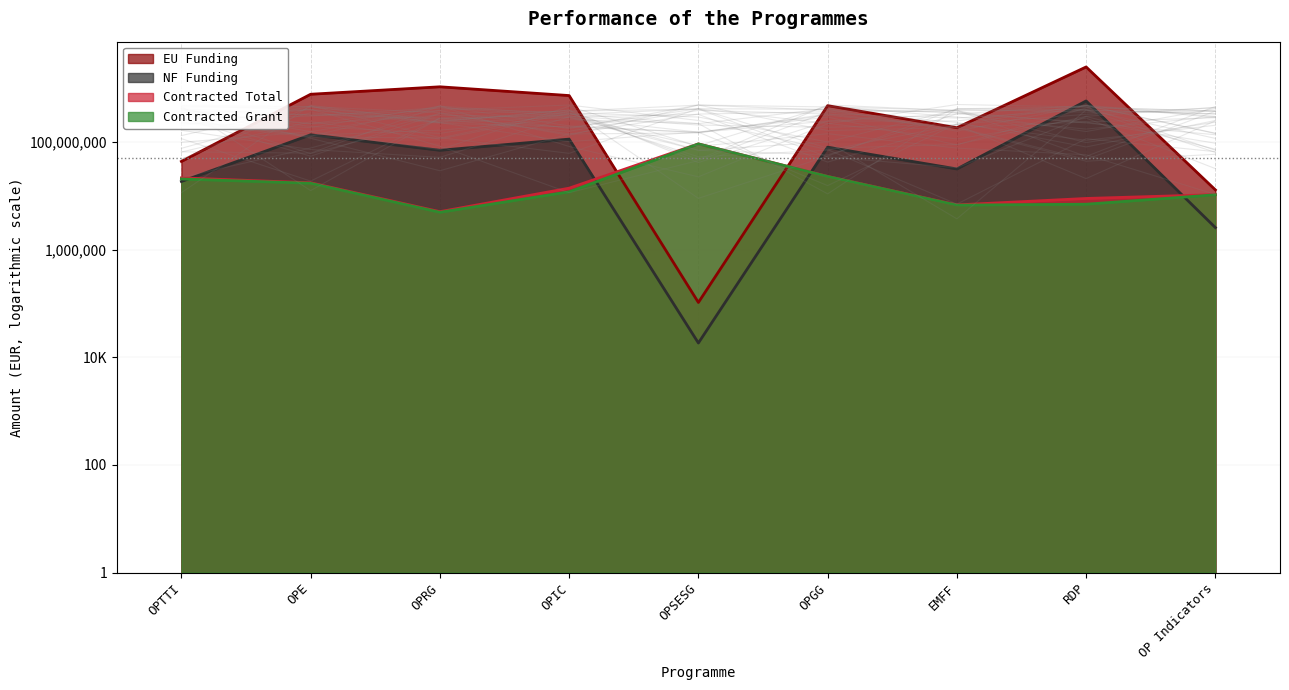

The value of NF Funding at OP Indicators is 3401970.5. True or false?

False